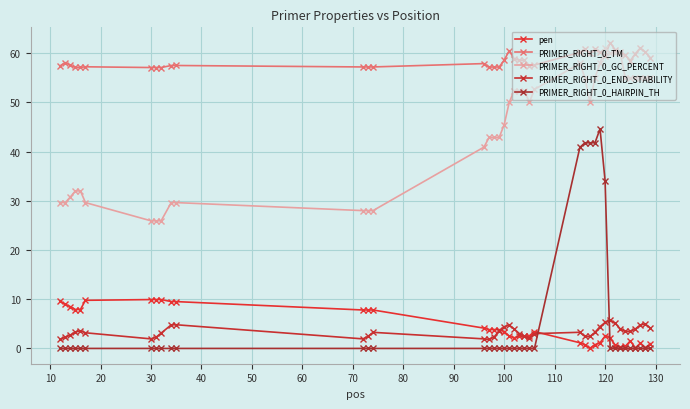

Does the chart have visible grid lines?

Yes